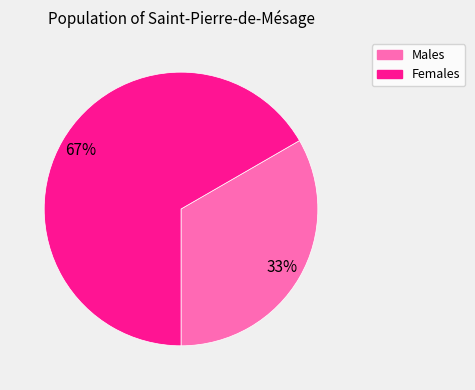

To the nearest percent, what is the average slice percentage?

50%